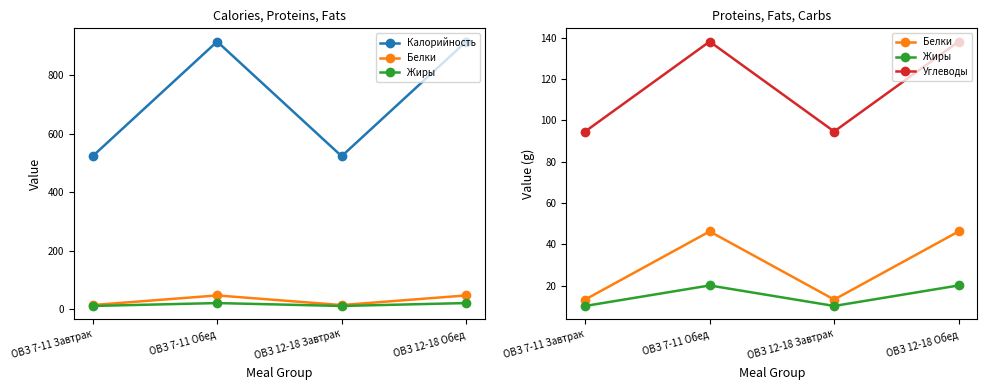

Which label corresponds to the largest value in the chart?

ОВЗ 7-11 Обед